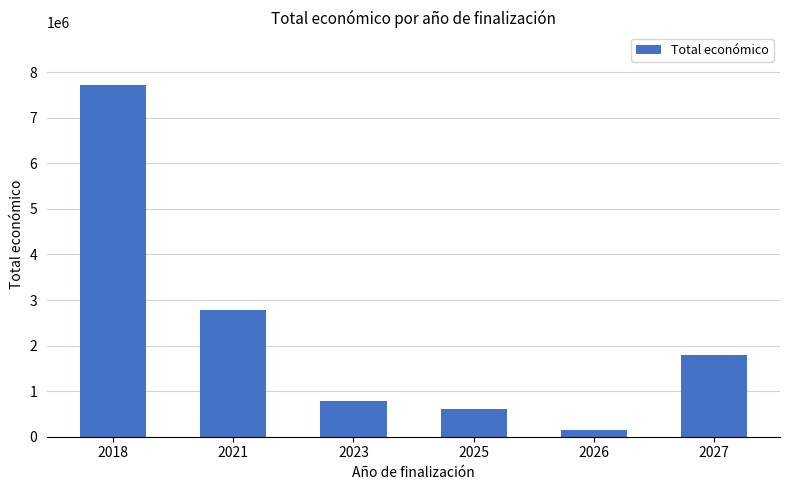

The value at 2025 is 602260.0. True or false?

True